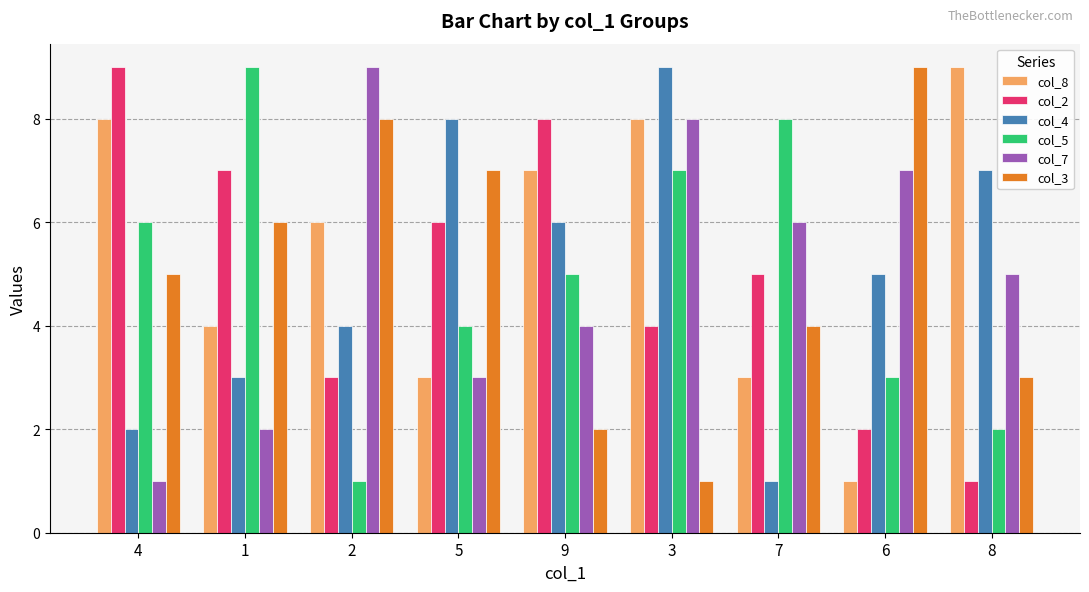

What is the difference between the col_4 values at 1 and 9?

3